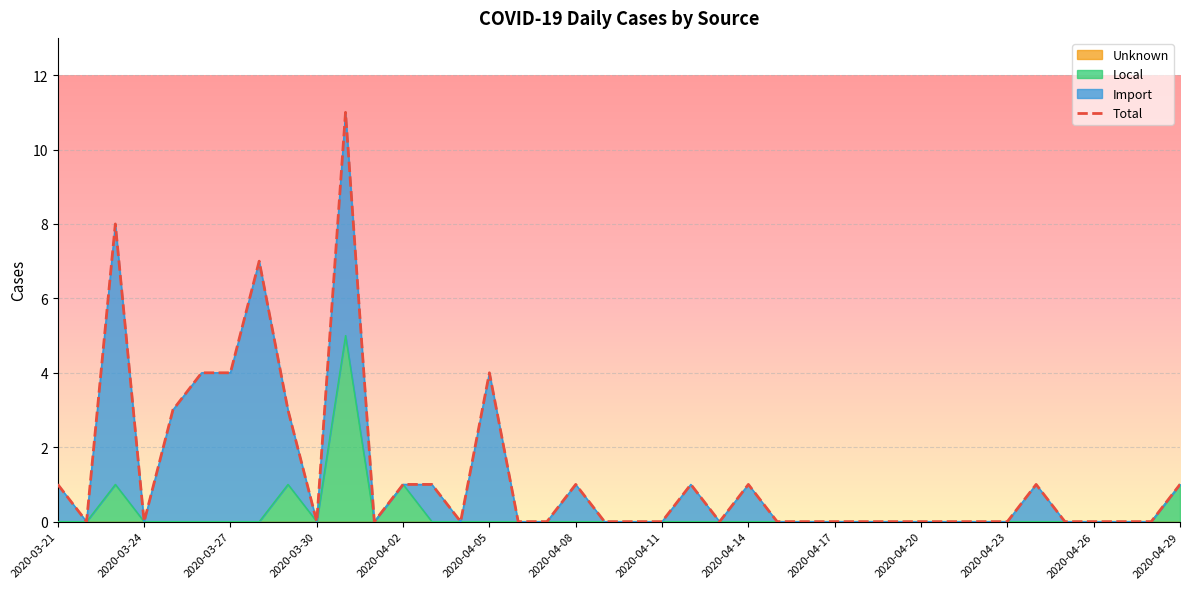

What is the highest value of the Local series?

5